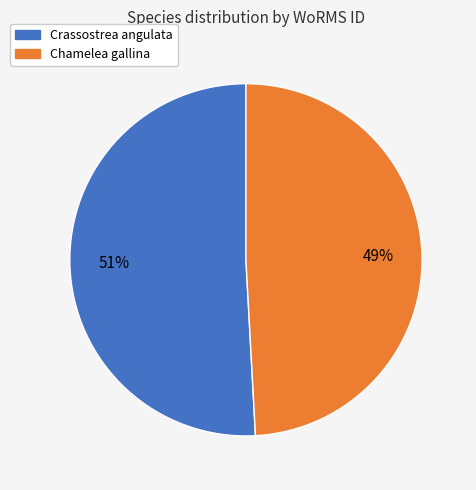

To the nearest percent, what is the average slice percentage?

50%